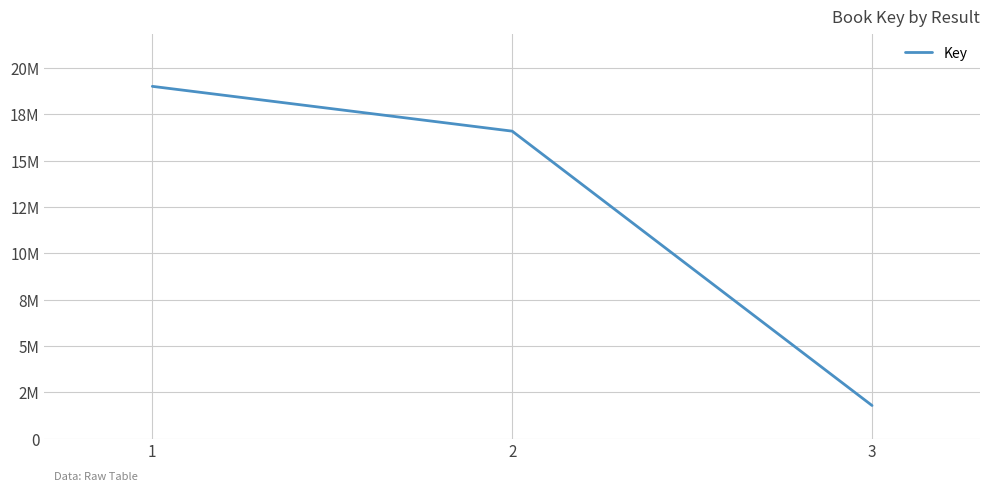

Is this an area chart (filled region under the line)?

No